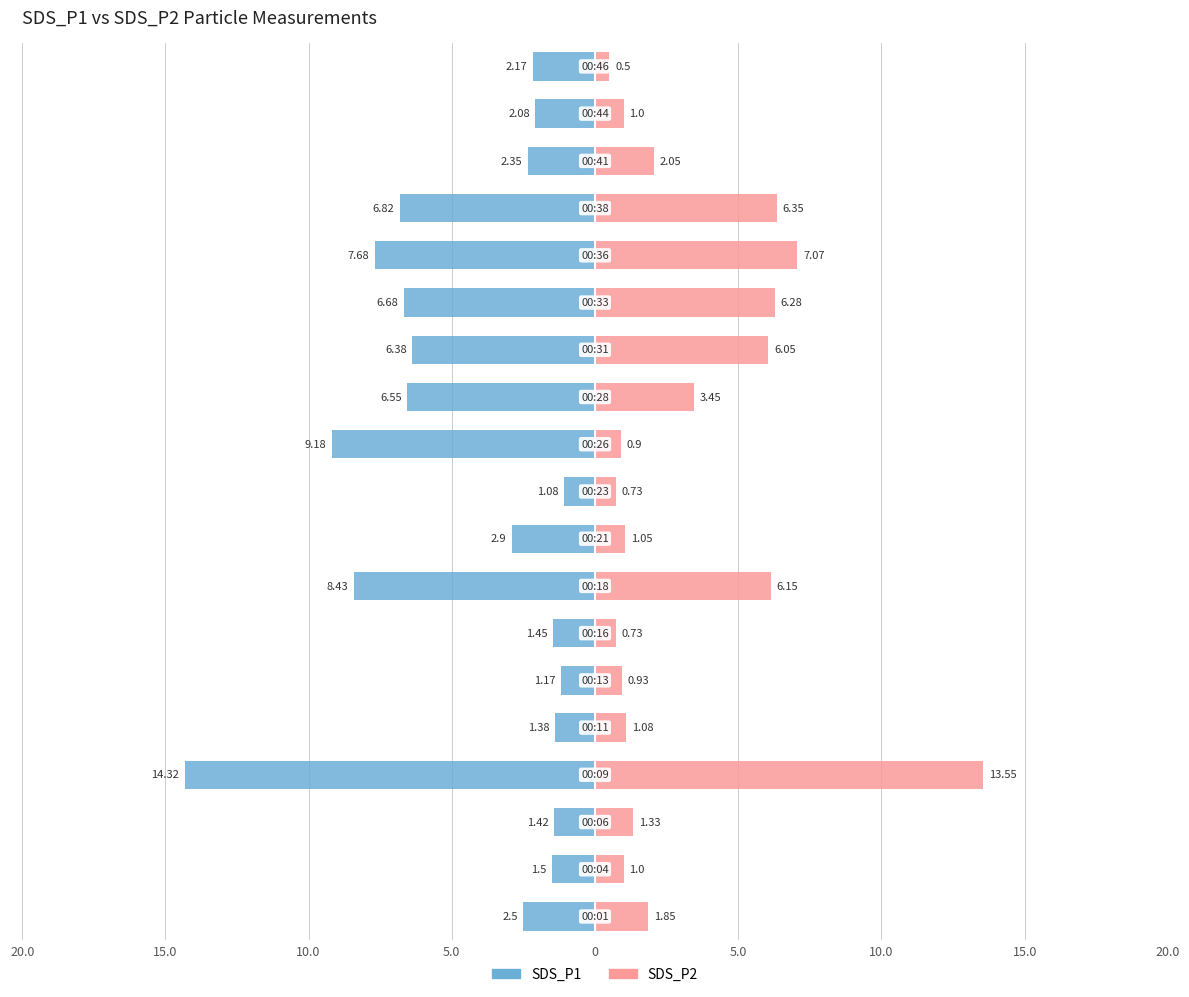

How many values in the SDS_P2 series are below 1?

5